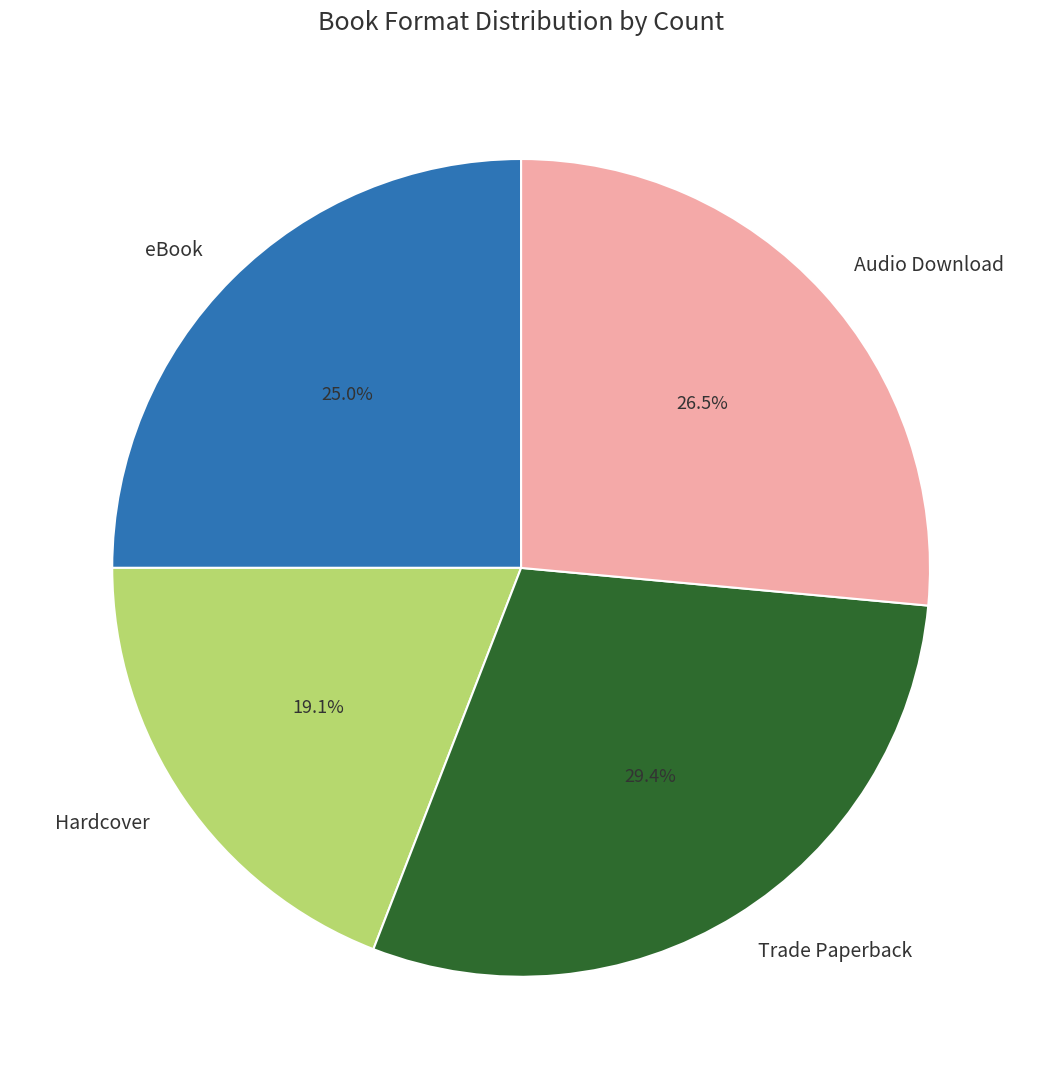

Does Hardcover account for over 50% of the chart?

No